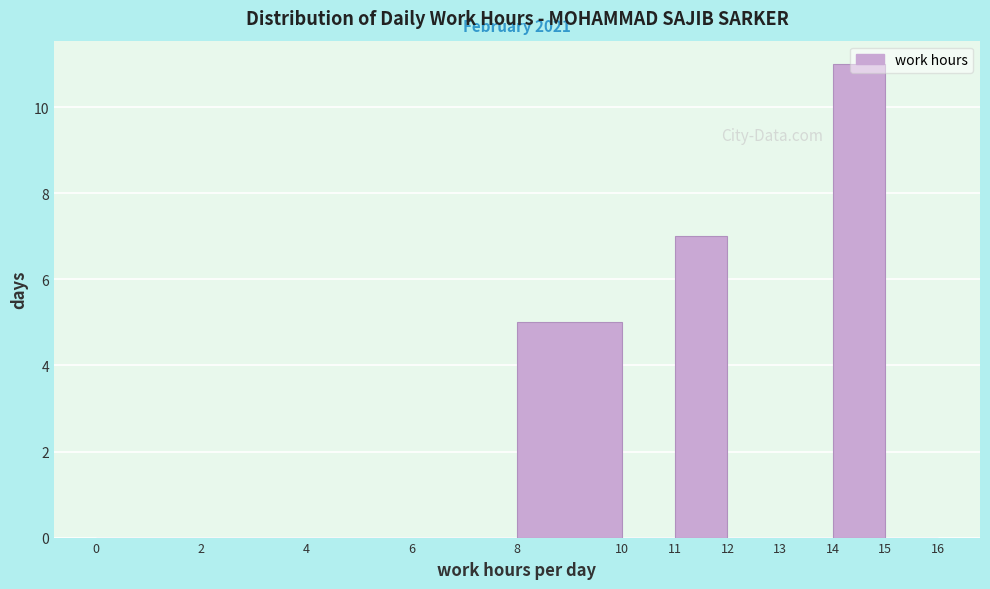

Which range on the x-axis has the tallest bar?

14 to 15